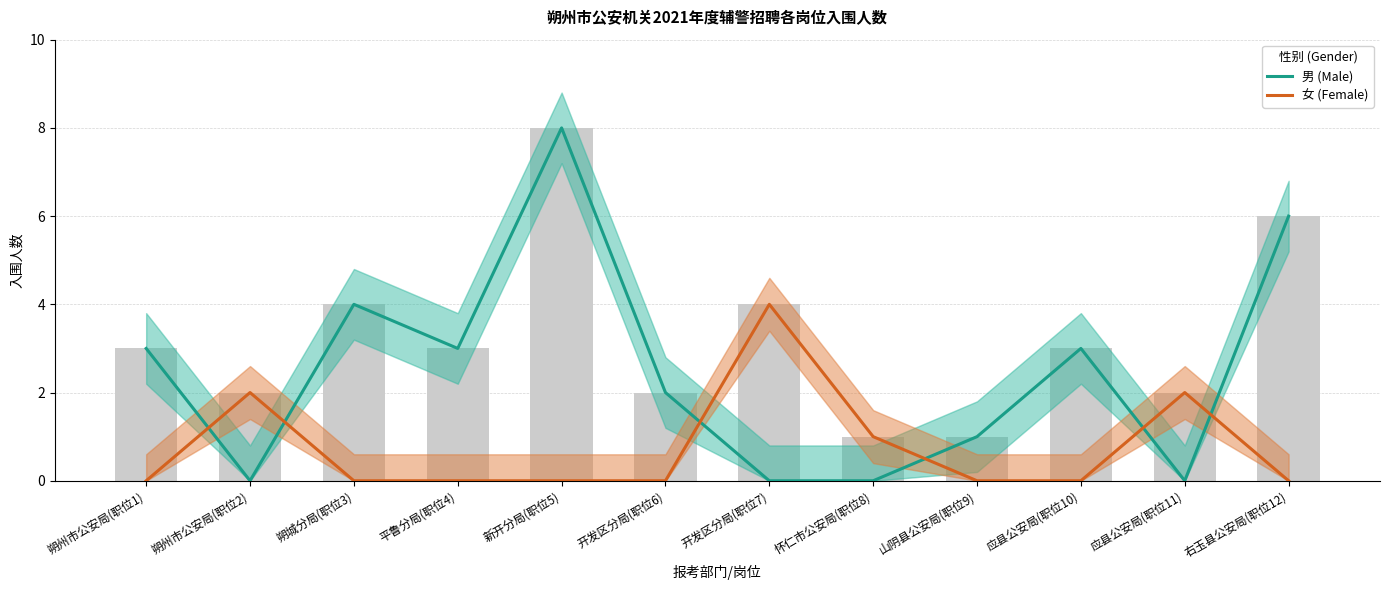

What is the sum of all 女 (Female) values?

9